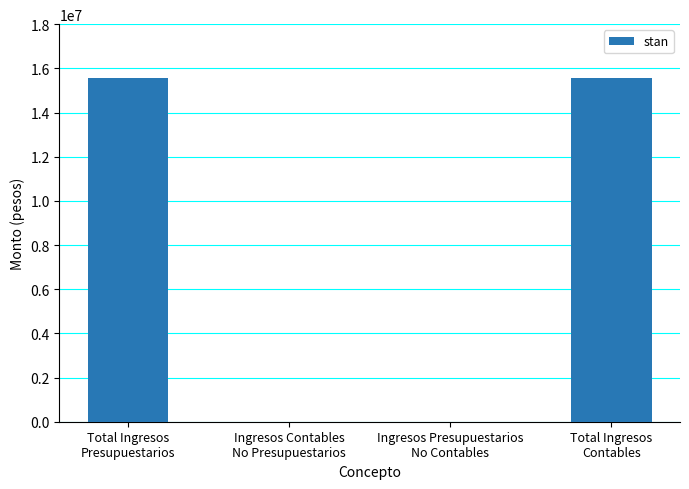

What is the sum of all values?

31123420.2